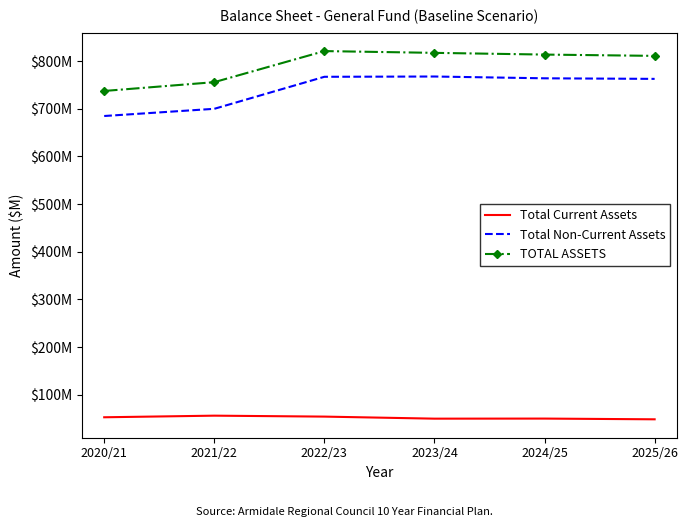

Which label corresponds to the smallest value in the chart?

2025/26